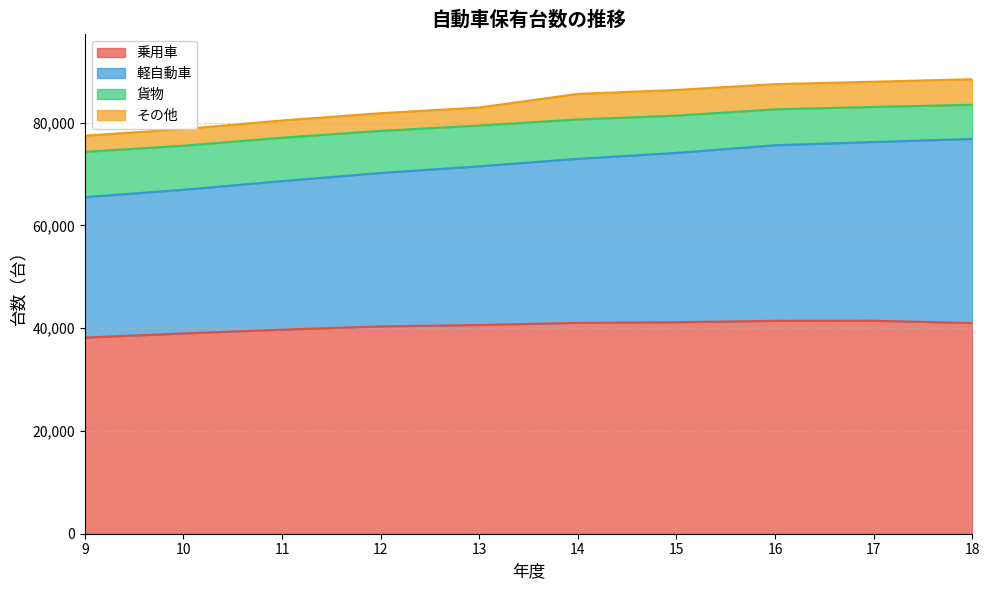

What is the total value across all series at 10?

78746